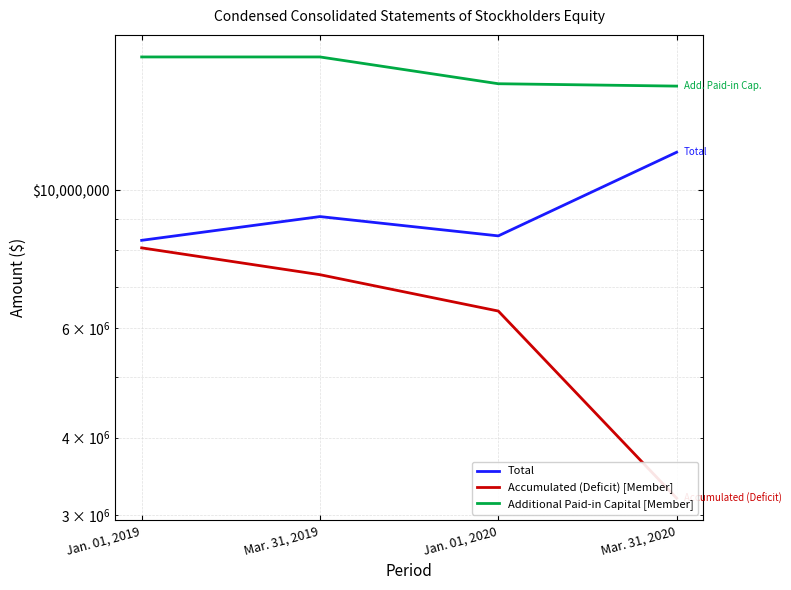

Between Mar. 31, 2019 and Mar. 31, 2020, which is larger?

Mar. 31, 2020